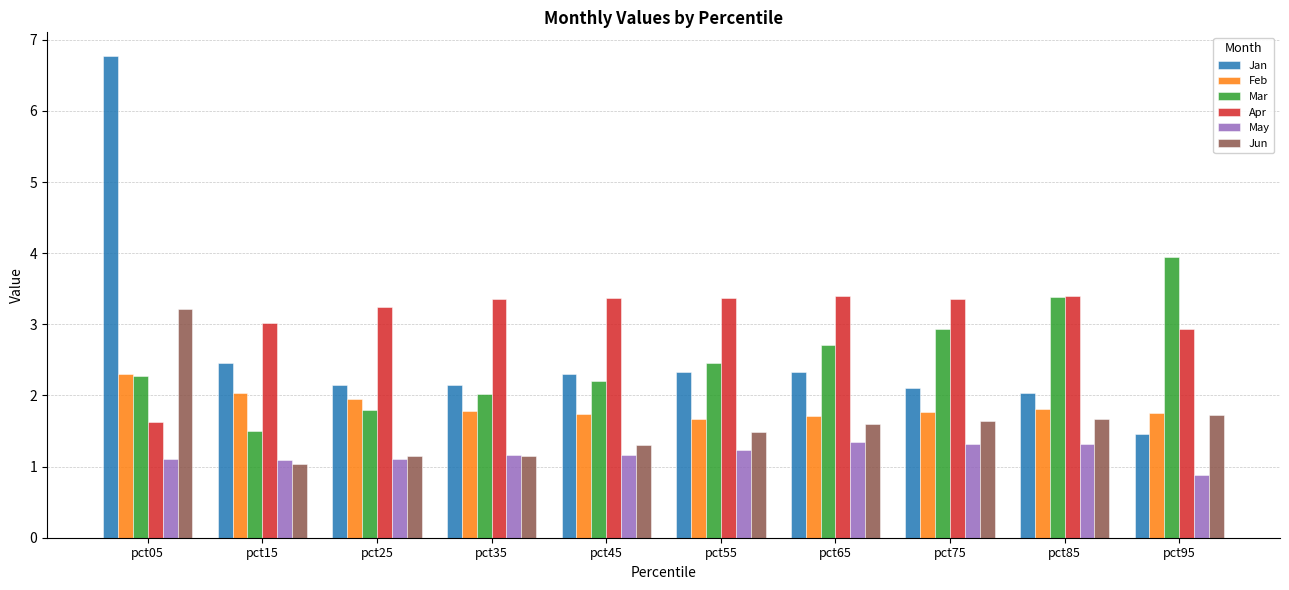

What are all the series names shown in the legend?

Jan, Feb, Mar, Apr, May, Jun